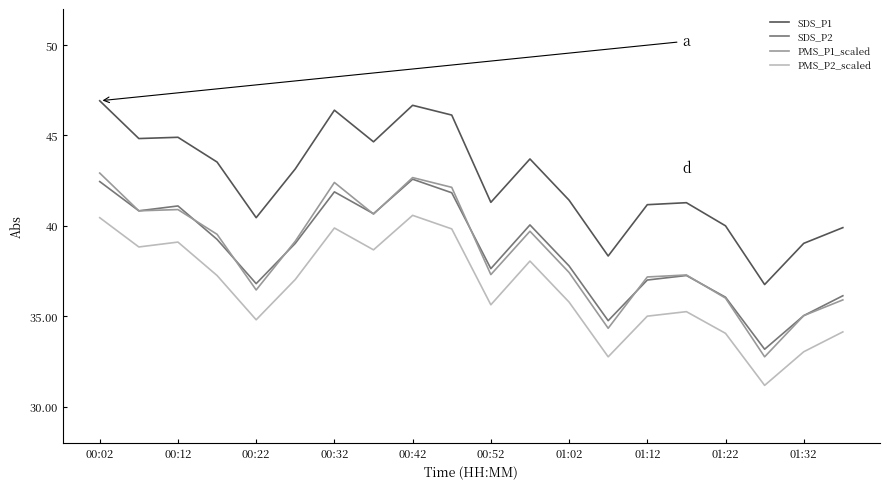

What is the minimum value for PMS_P2_scaled?

31.2